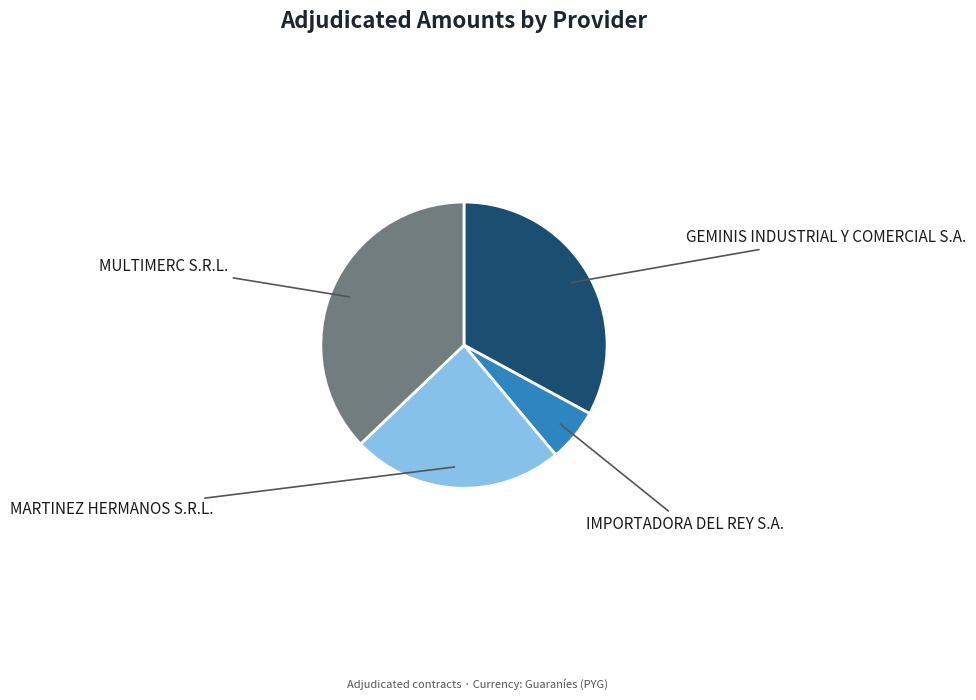

Rank the categories by value from lowest to highest.

IMPORTADORA DEL REY S.A., MARTINEZ HERMANOS S.R.L., GEMINIS INDUSTRIAL Y COMERCIAL S.A., MULTIMERC S.R.L.